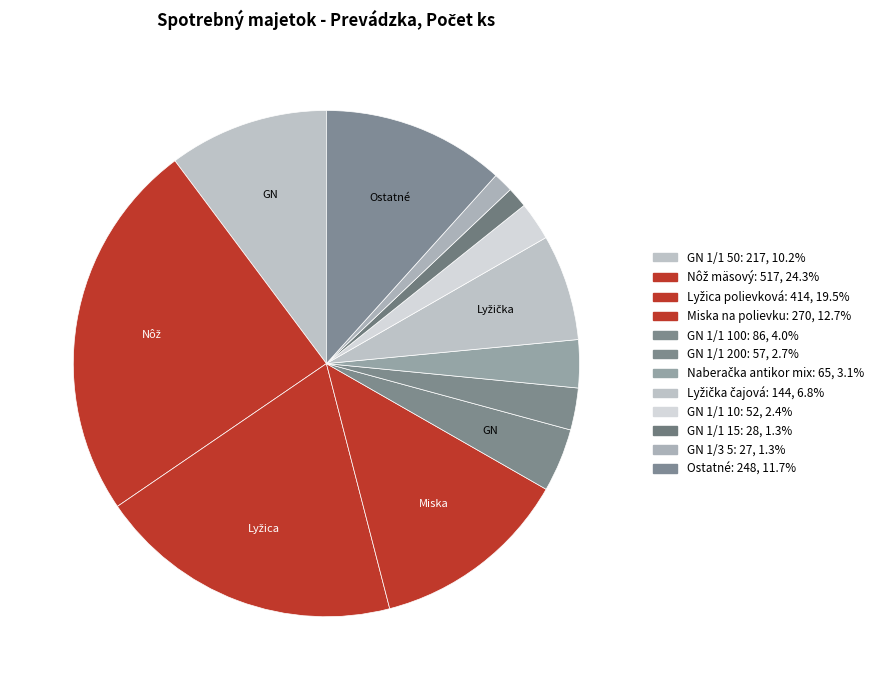

Which slice is the smallest?

GN 1/3 5